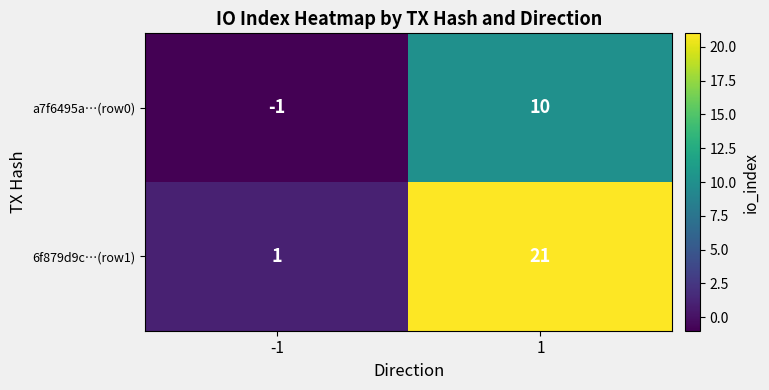

Reading right to left, what are all the values shown in this chart?

a7f6495a…(row0): 1=10	-1=-1
6f879d9c…(row1): 1=21	-1=1